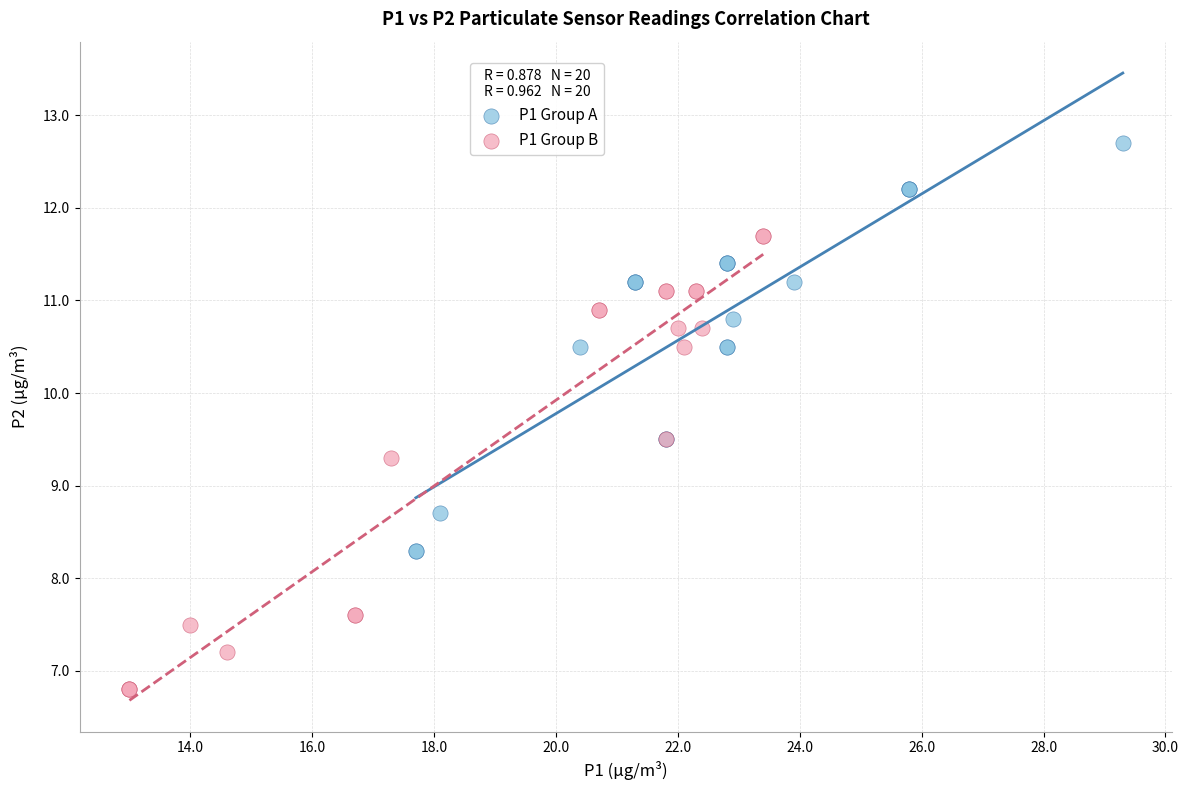

Which series contains the highest Y value?

P1 Group A